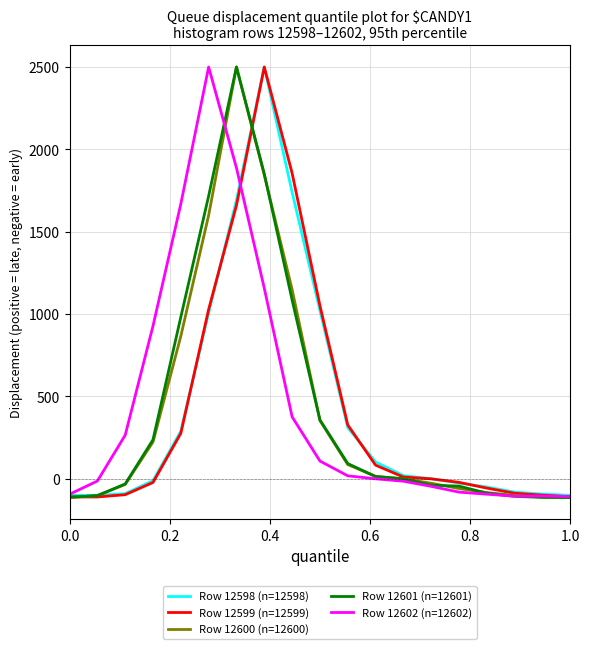

What is the greatest value displayed?

2500.0